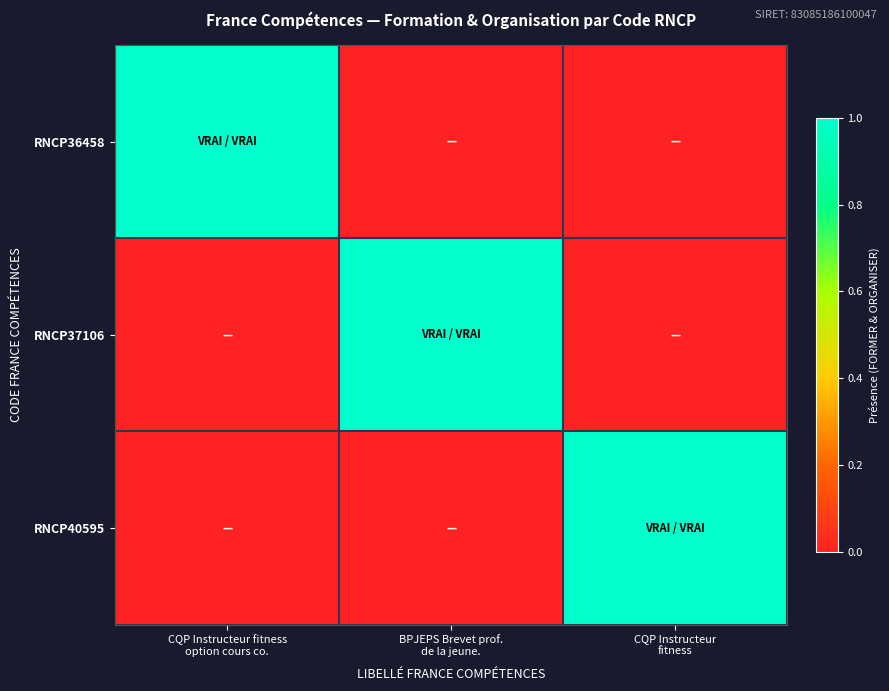

Reading left to right, transcribe all the data shown in this chart.

RNCP36458: CQP Instructeur fitness
option cours co.=1	BPJEPS Brevet prof.
de la jeune.=0	CQP Instructeur
fitness=0
RNCP37106: CQP Instructeur fitness
option cours co.=0	BPJEPS Brevet prof.
de la jeune.=1	CQP Instructeur
fitness=0
RNCP40595: CQP Instructeur fitness
option cours co.=0	BPJEPS Brevet prof.
de la jeune.=0	CQP Instructeur
fitness=1